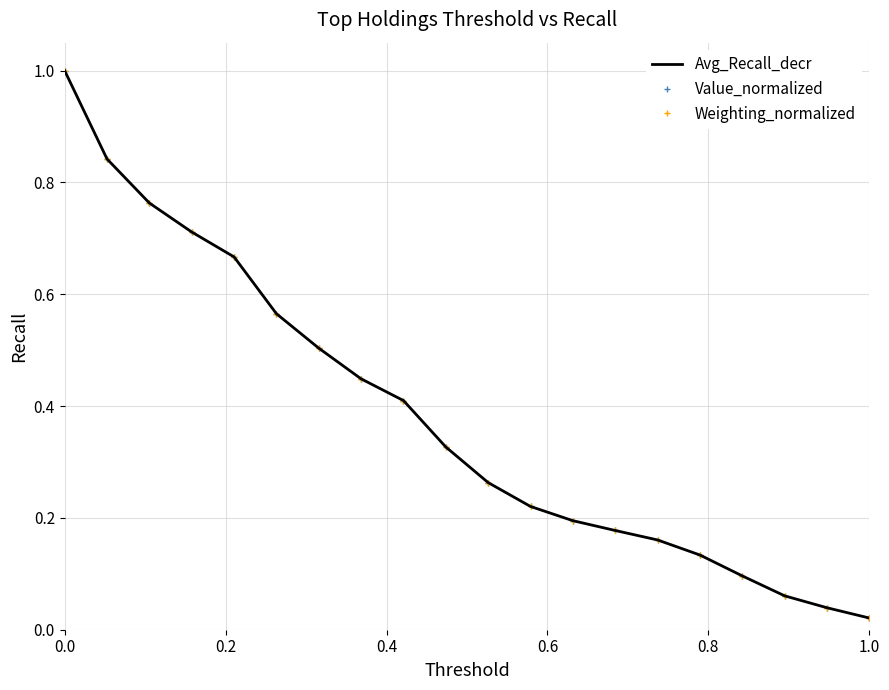

Rank the series by their average value, from lowest to highest.

Value_normalized, Avg_Recall_decr, Weighting_normalized